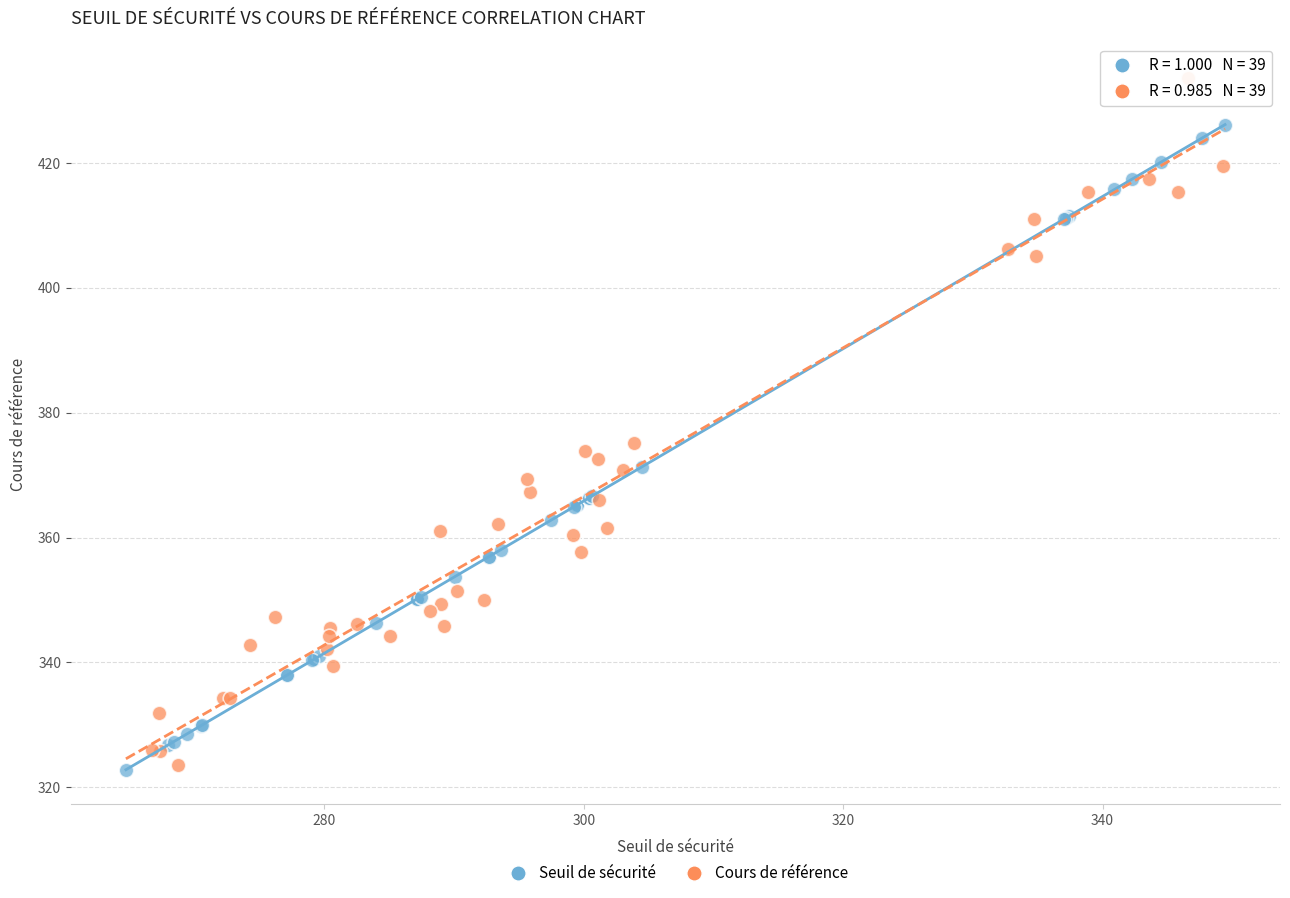

What are all the series names shown in the legend?

Seuil de sécurité, Cours de référence